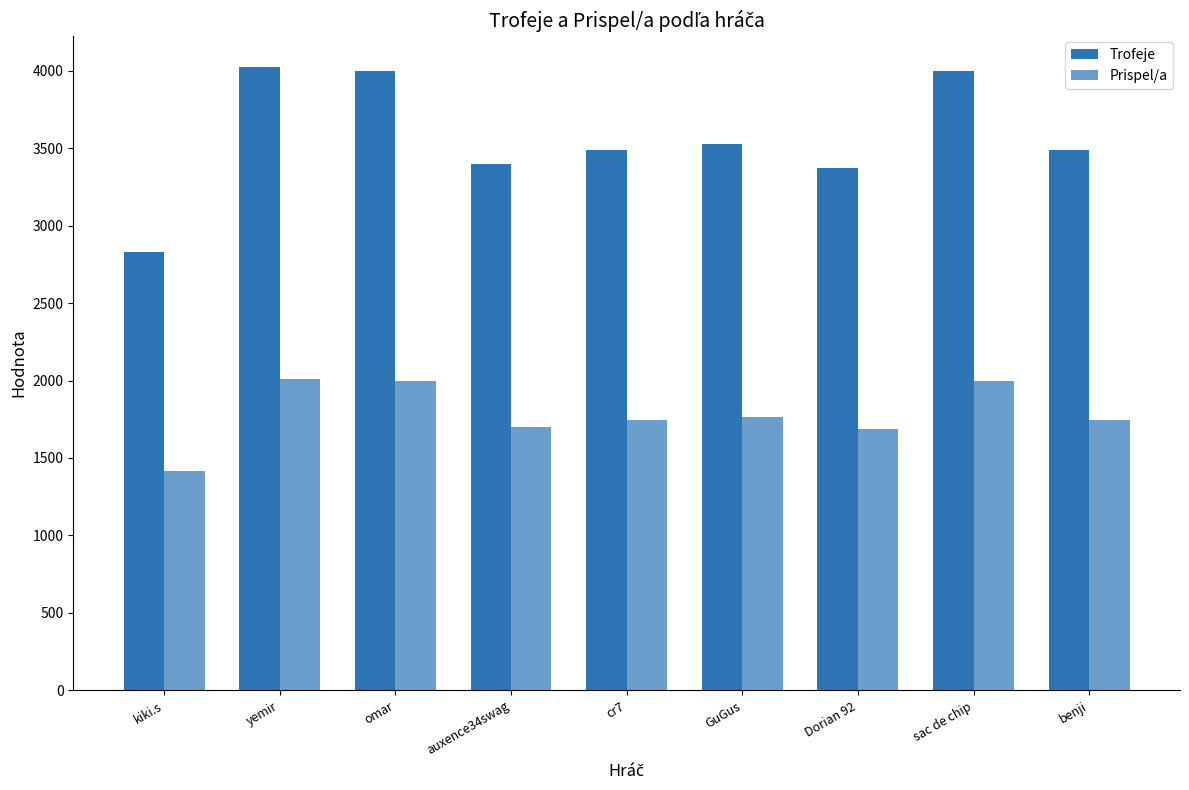

Does the chart contain stacked bars?

No